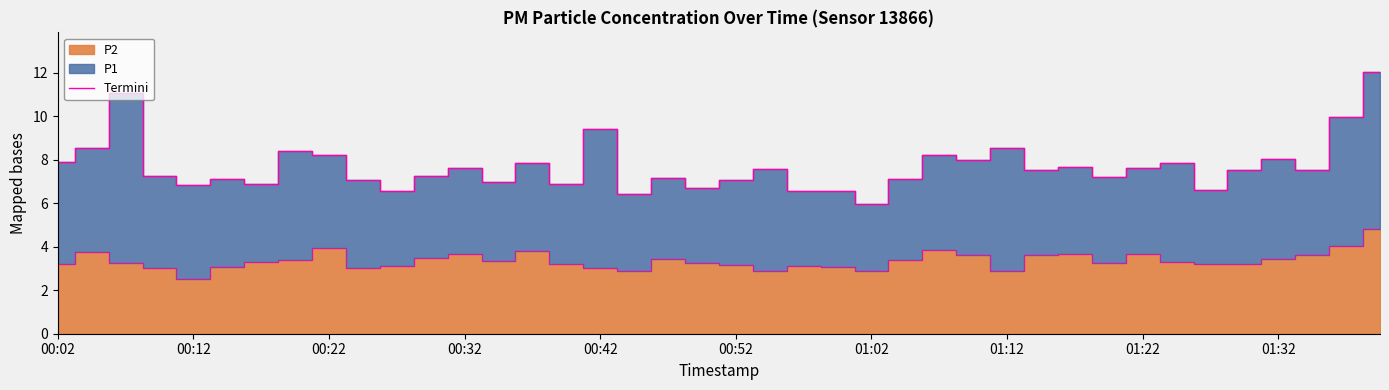

How many points are lower than both their immediate neighbors (excluding endpoints)?

14